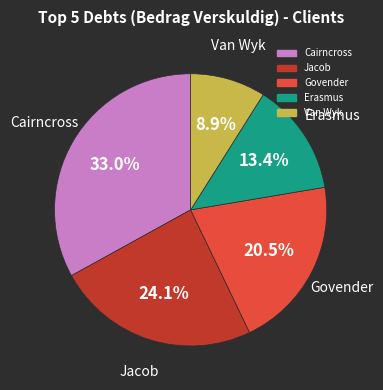

Does any single category account for the majority?

No